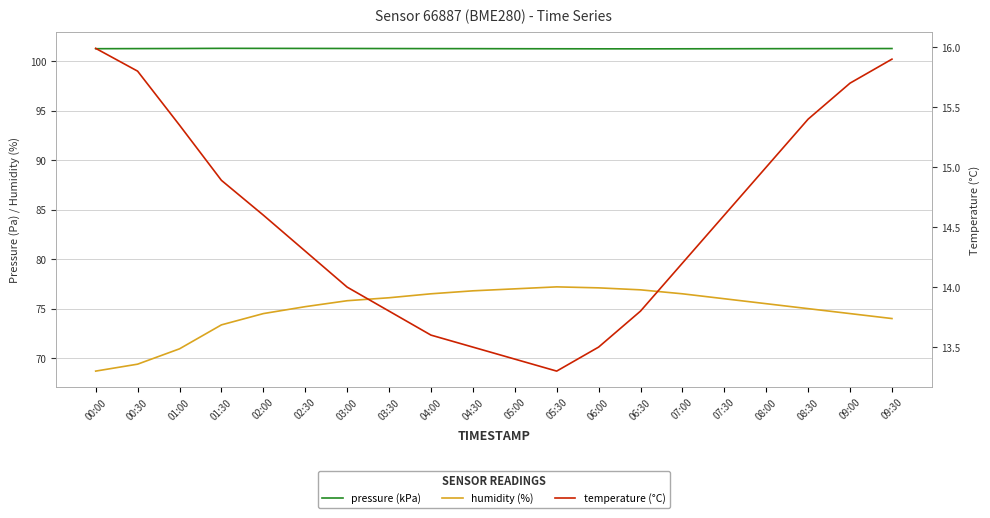

Where is the first local minimum for pressure (kPa)?

06:30